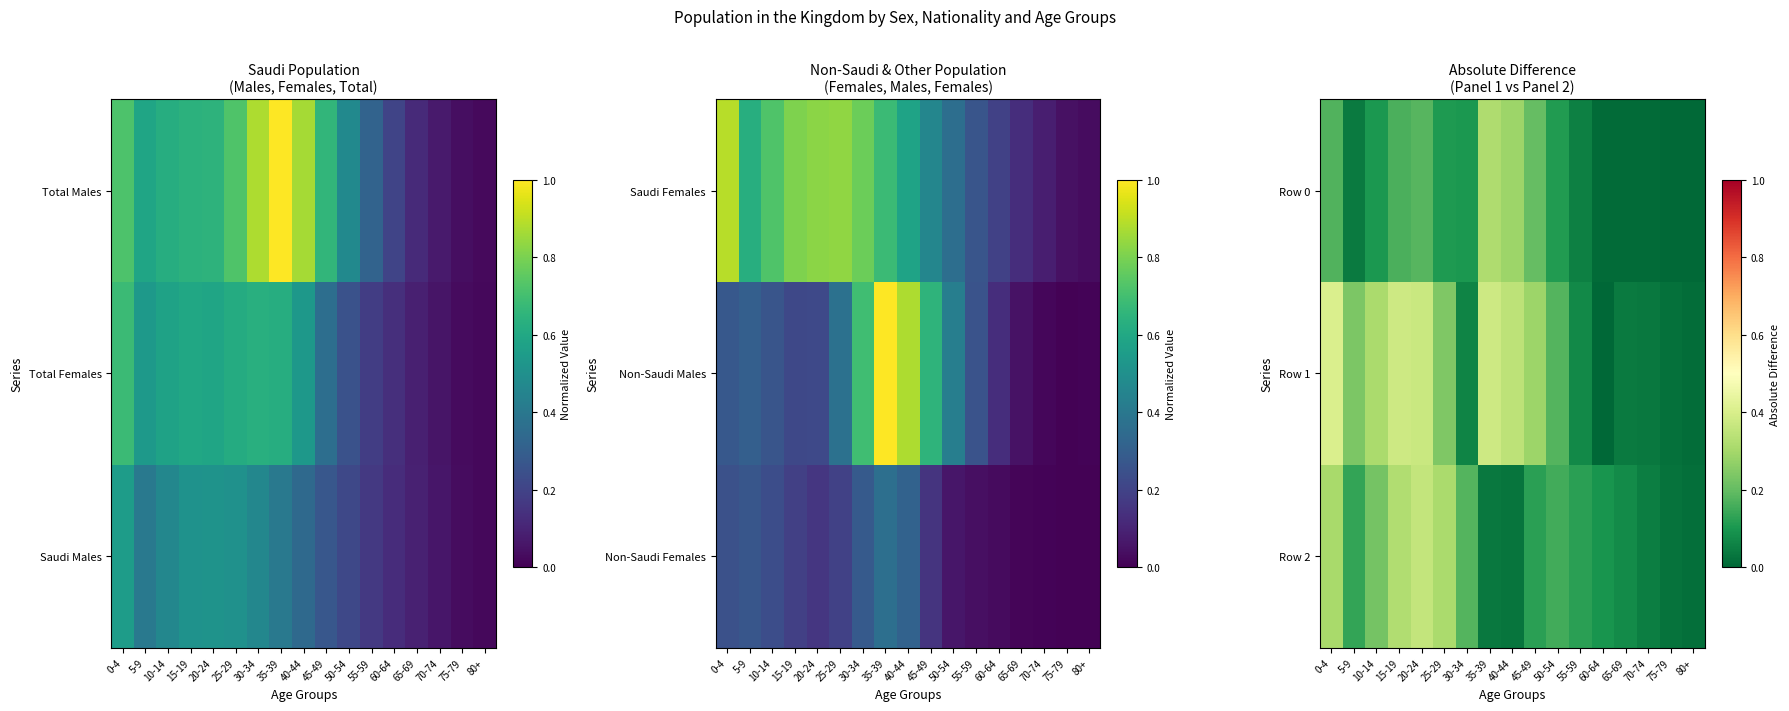

What is the difference between the Row 2 values at 25-29 and 70-74?

0.3